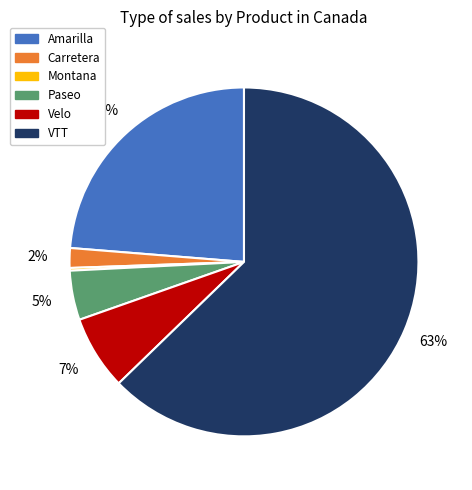

Is the sum of Carretera and Amarilla greater than half?

No